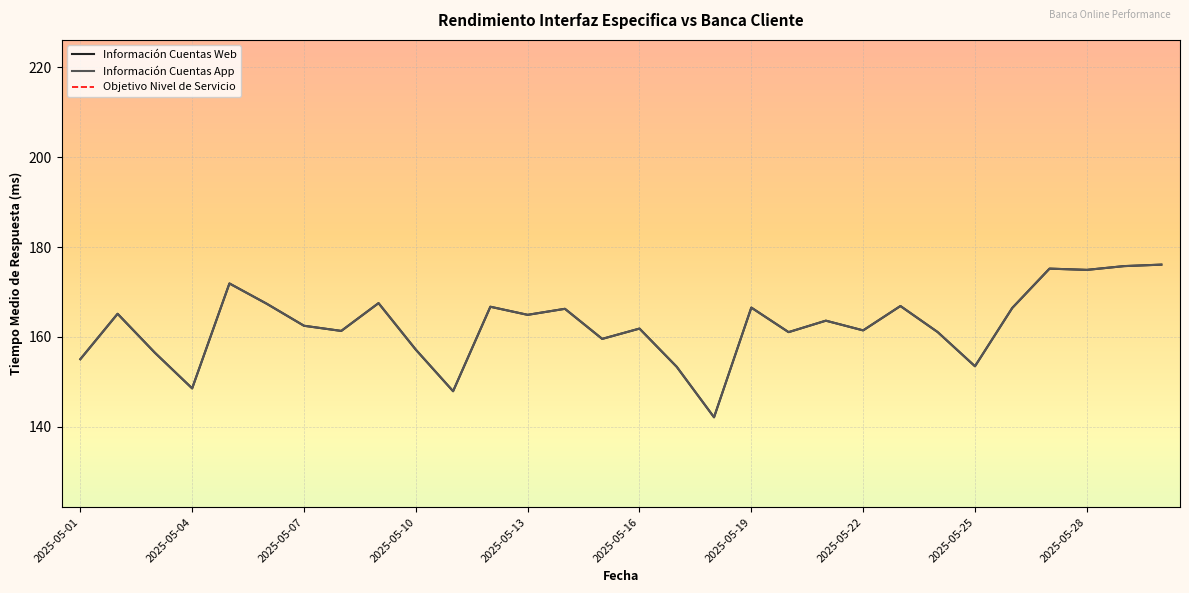

What is the value of the Información Cuentas Web point at the 1st from the left?

155.0